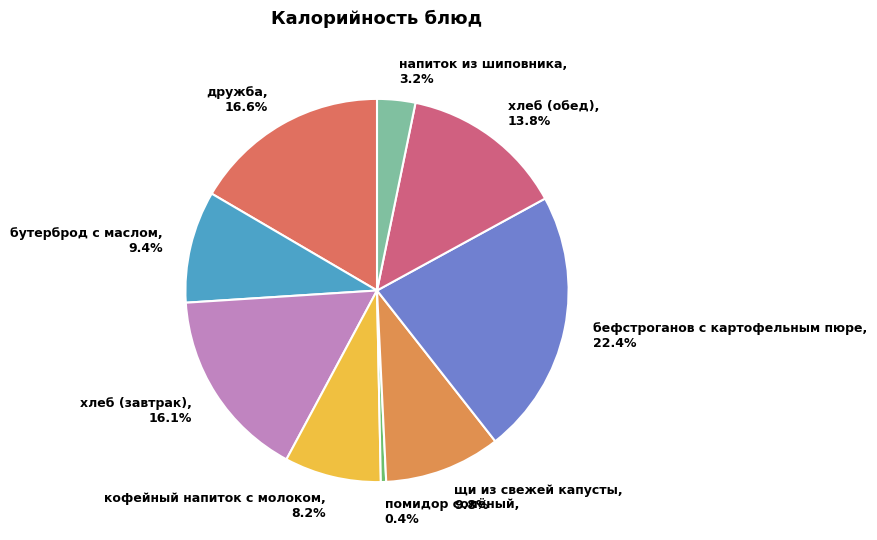

What percentage is the хлеб (завтрак) slice, to the nearest percent?

16%